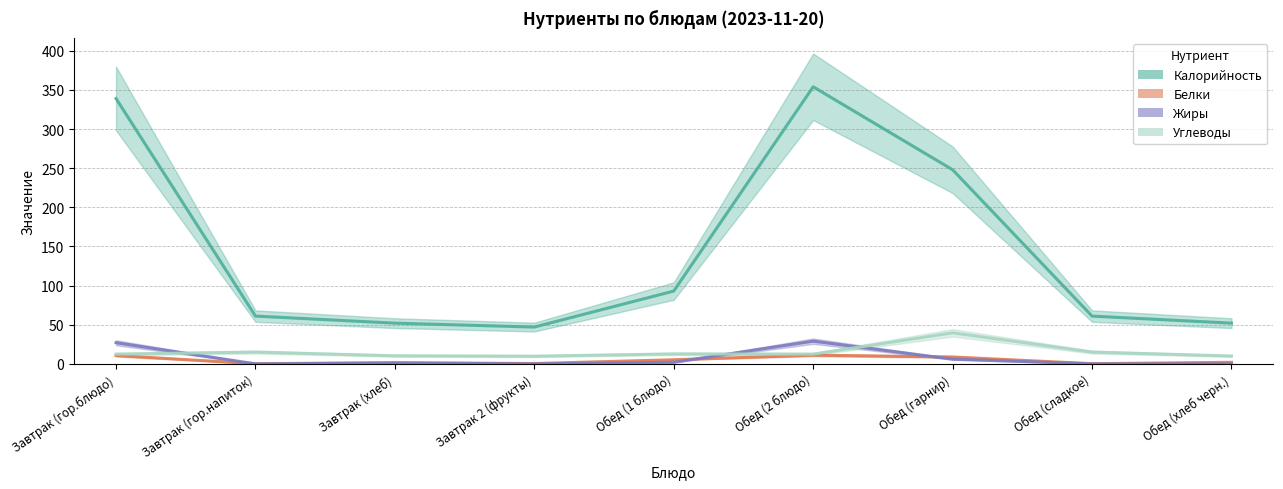

What is the label of the 6th point from the left?

Обед (2 блюдо)